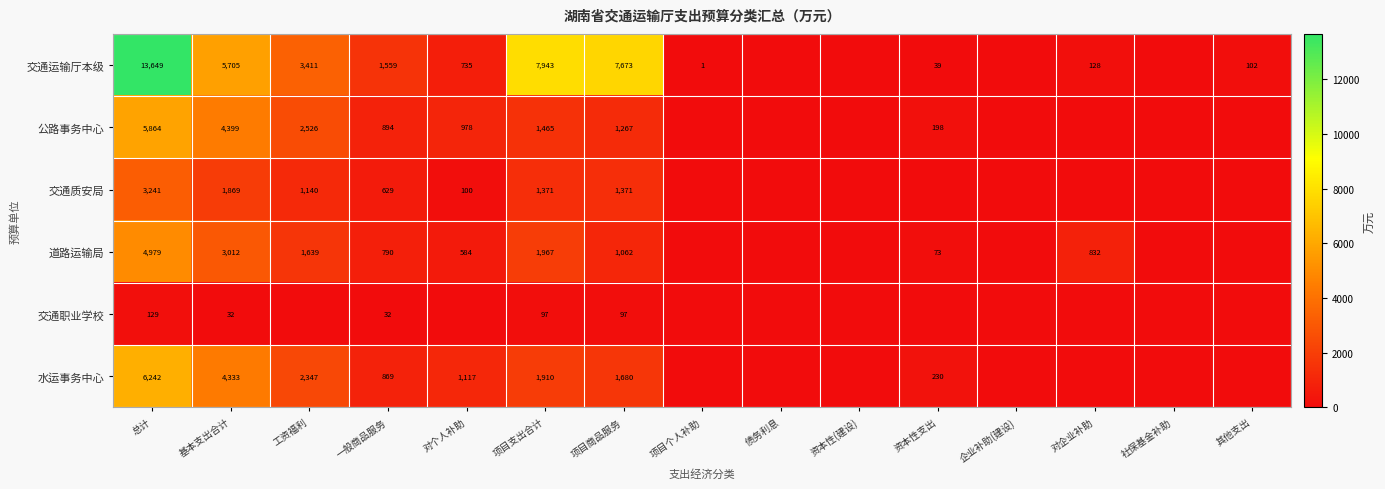

What is the difference between the 道路运输局 values at 资本性支出 and 基本支出合计?

2939